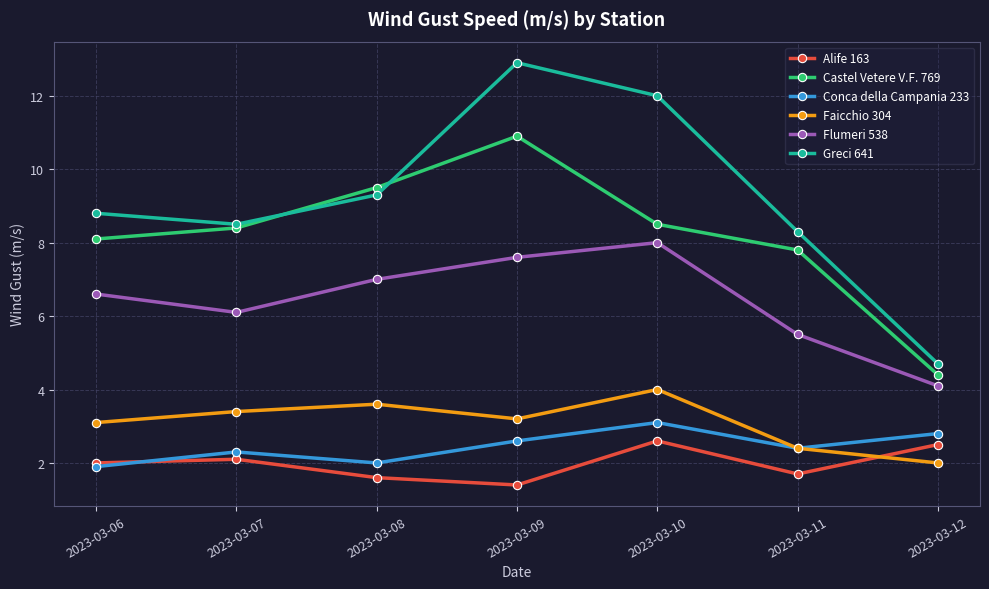

What is the total value across all series at 2023-03-09?

38.6